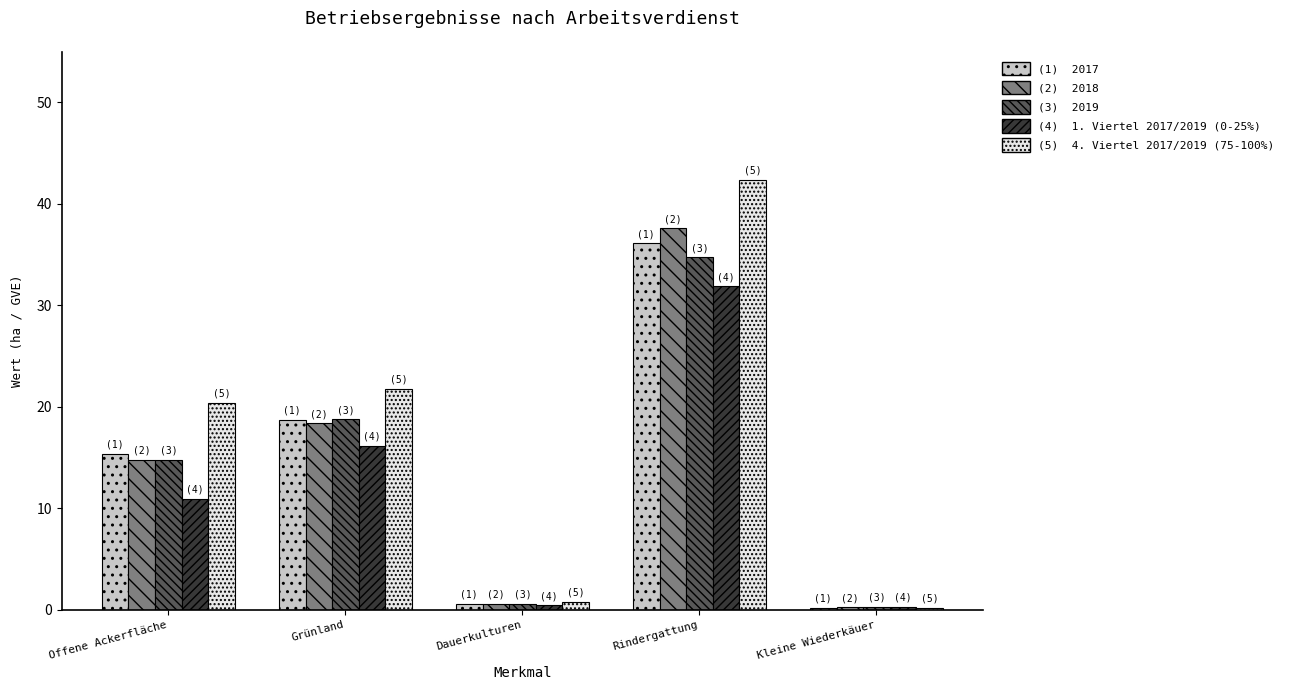

What is the total value across all series at Grünland?

93.8